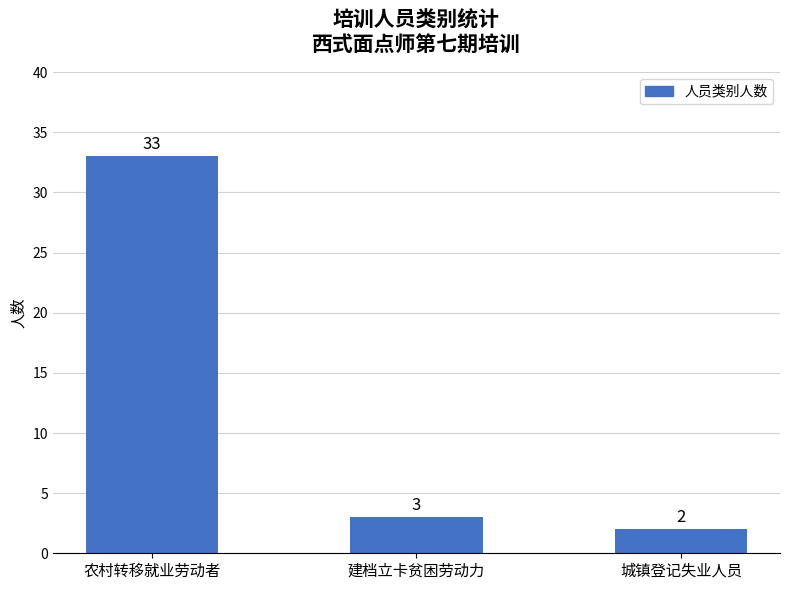

What value does the data have at 建档立卡贫困劳动力, to the nearest 5?

5